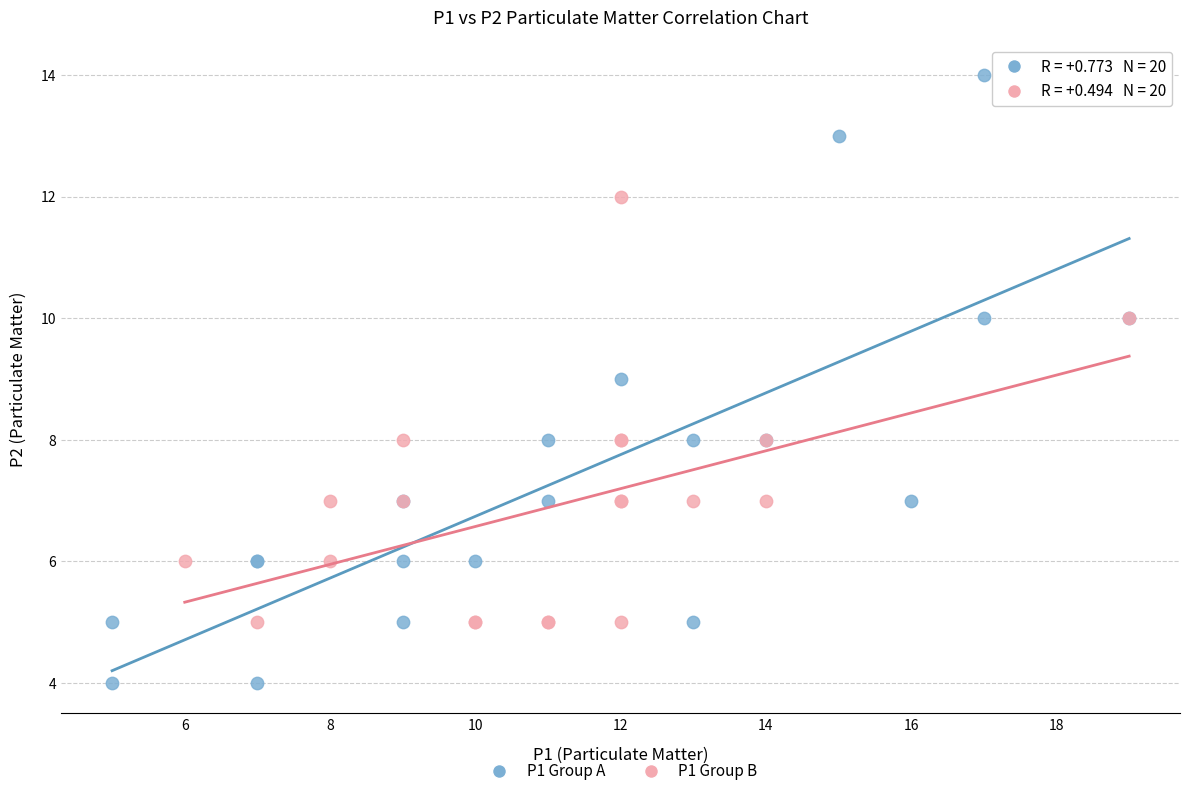

Which series has the largest Y range (max minus min)?

P1 Group A